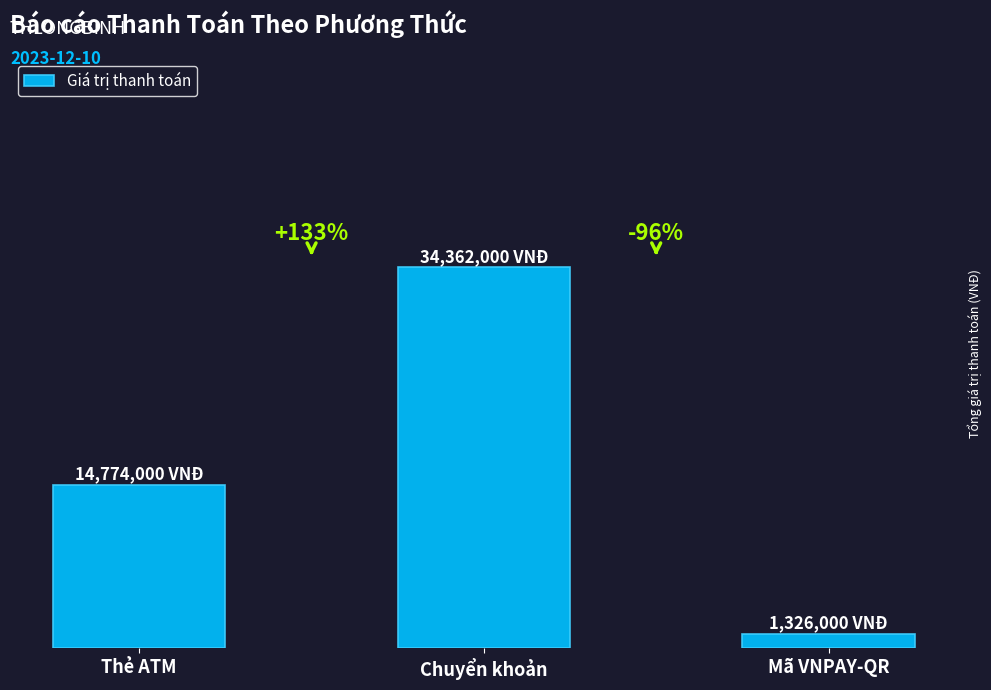

At which label does the data first exceed 14774000?

Chuyển khoản